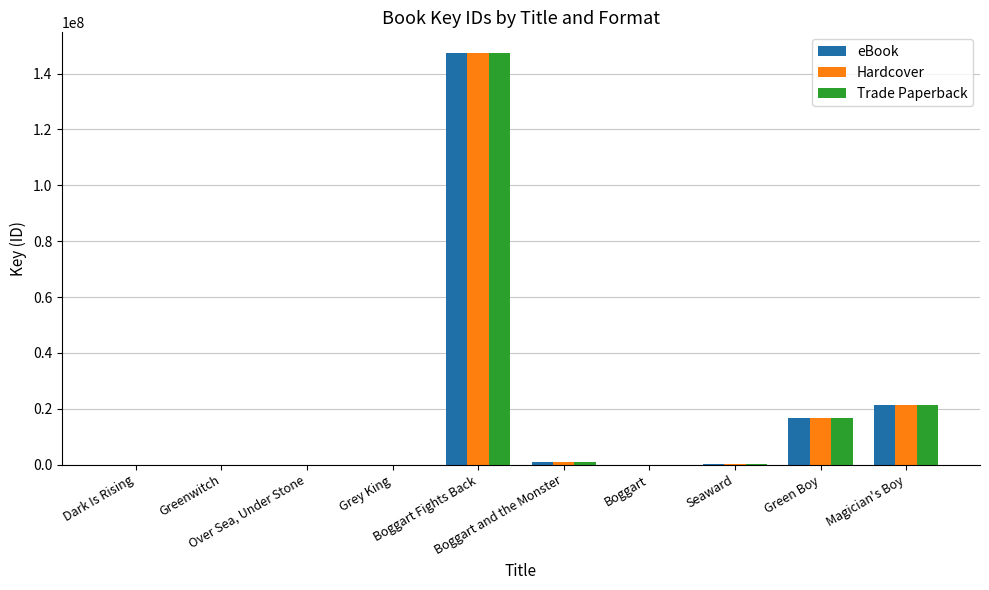

Read the eBook value at Seaward, to the nearest 100.

311300